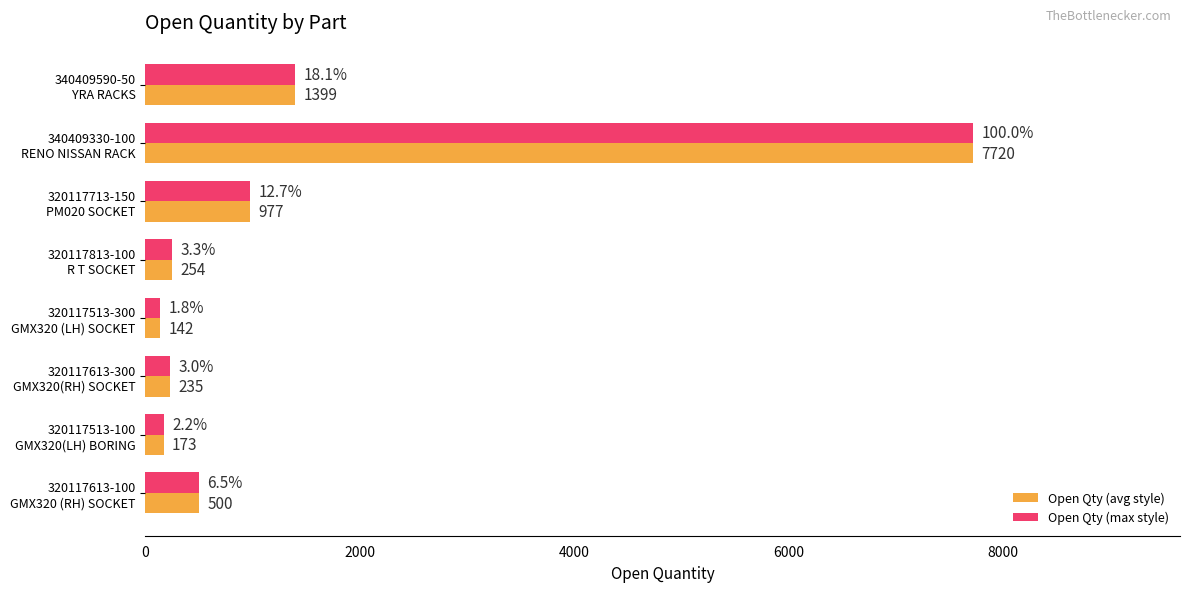

What is the difference between the second highest and second lowest values in the Open Qty (max style) series?

1226